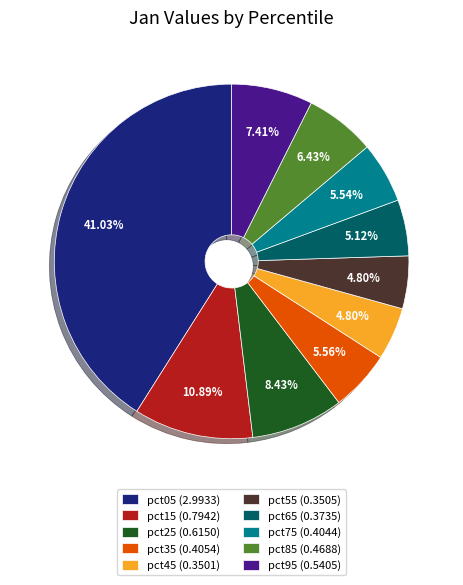

How many segments does this pie chart have?

10